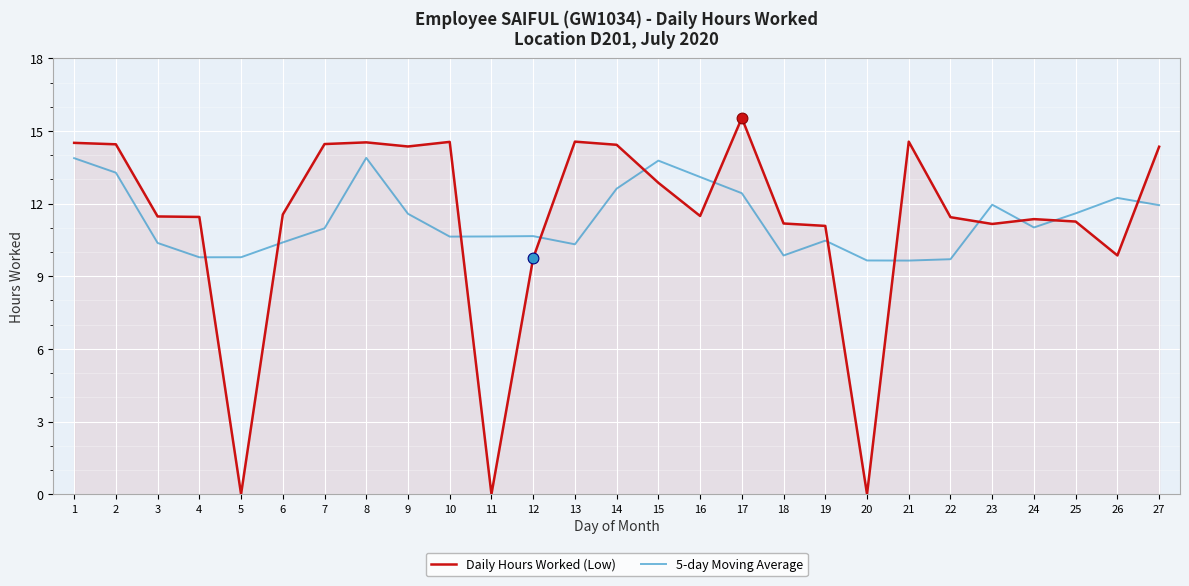

The value of Daily Hours Worked (Low) at 7 is 8.0. True or false?

False